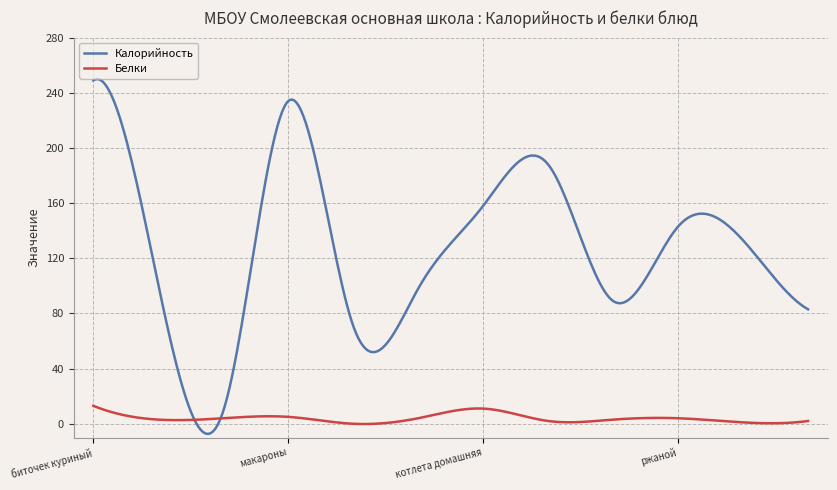

What is the highest value of the Калорийность series?

249.9